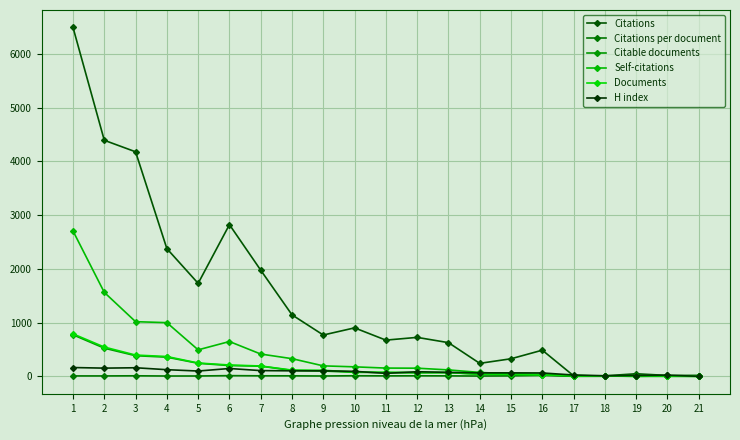

How many data points does each series have?

21